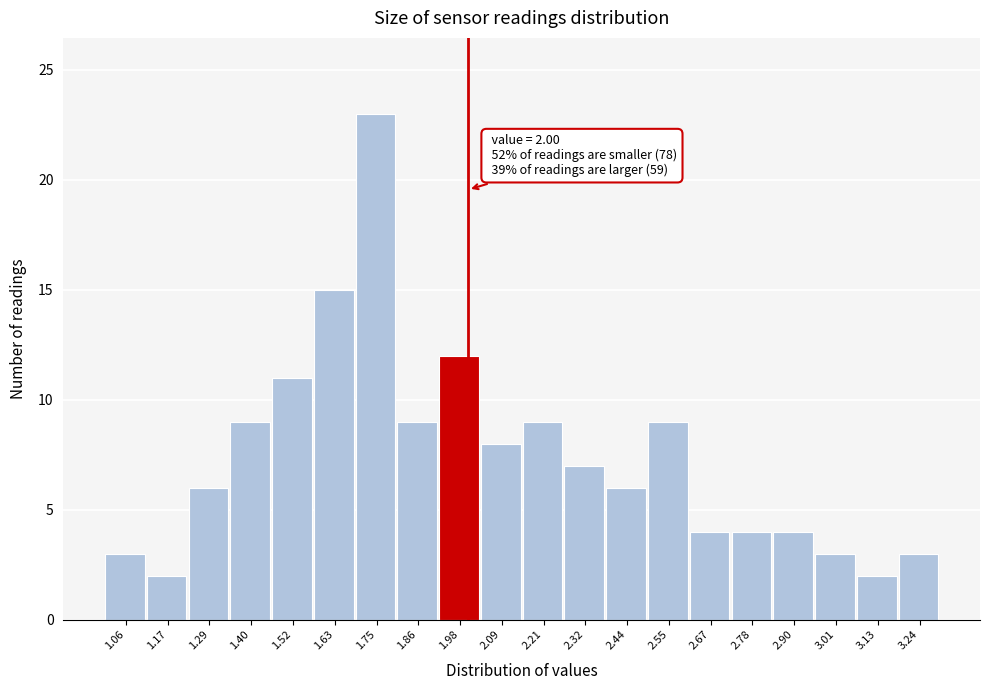

Over which range of the x-axis is the bar tallest?

1.690 to 1.805